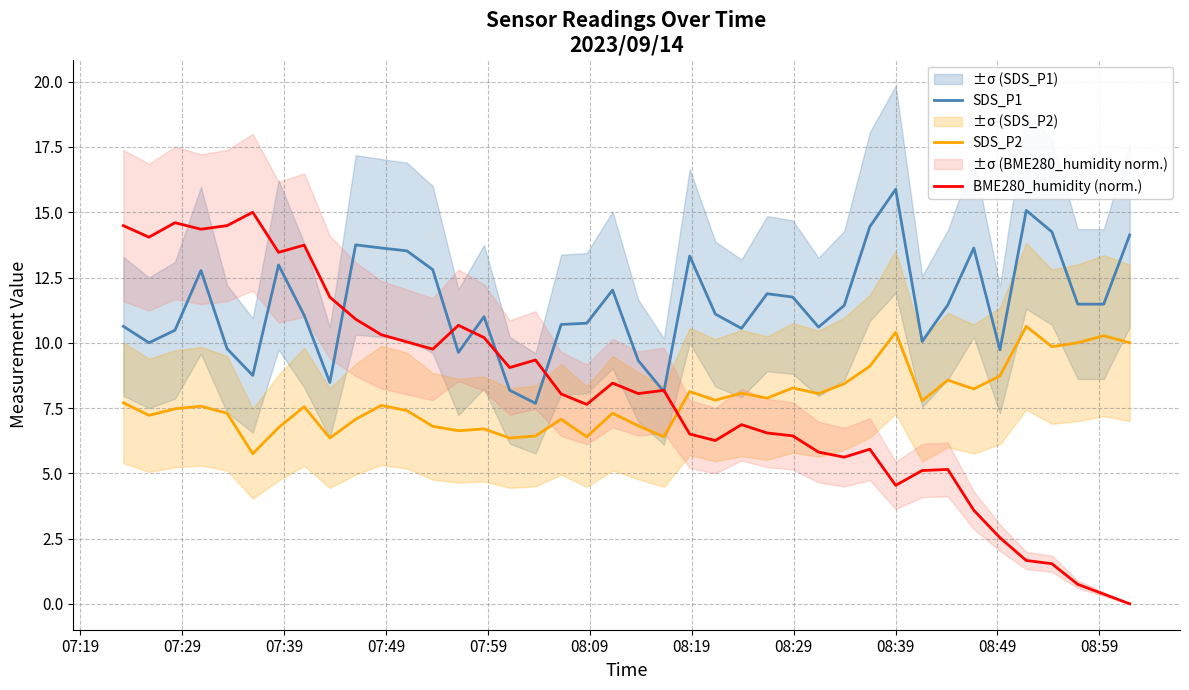

What is the lowest value of the SDS_P2 series?

5.8